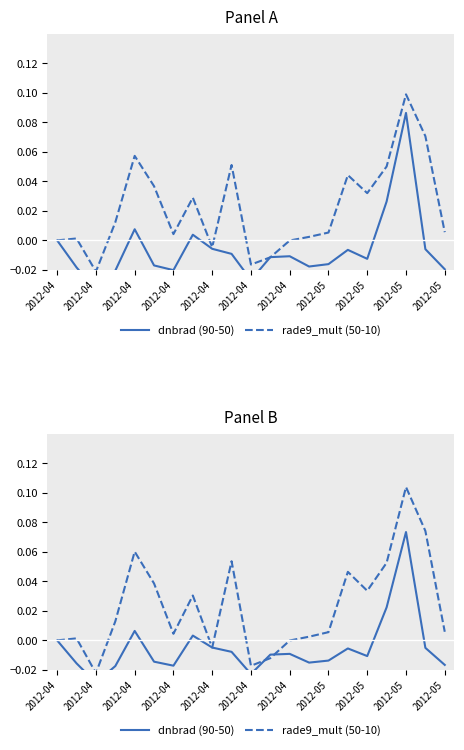

How many interior local valleys does the dnbrad (90-50) series have?

5